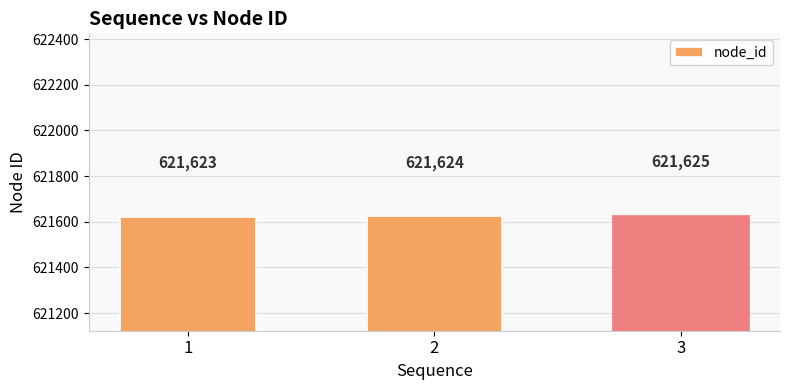

What is the difference between the values at 1 and 3?

2